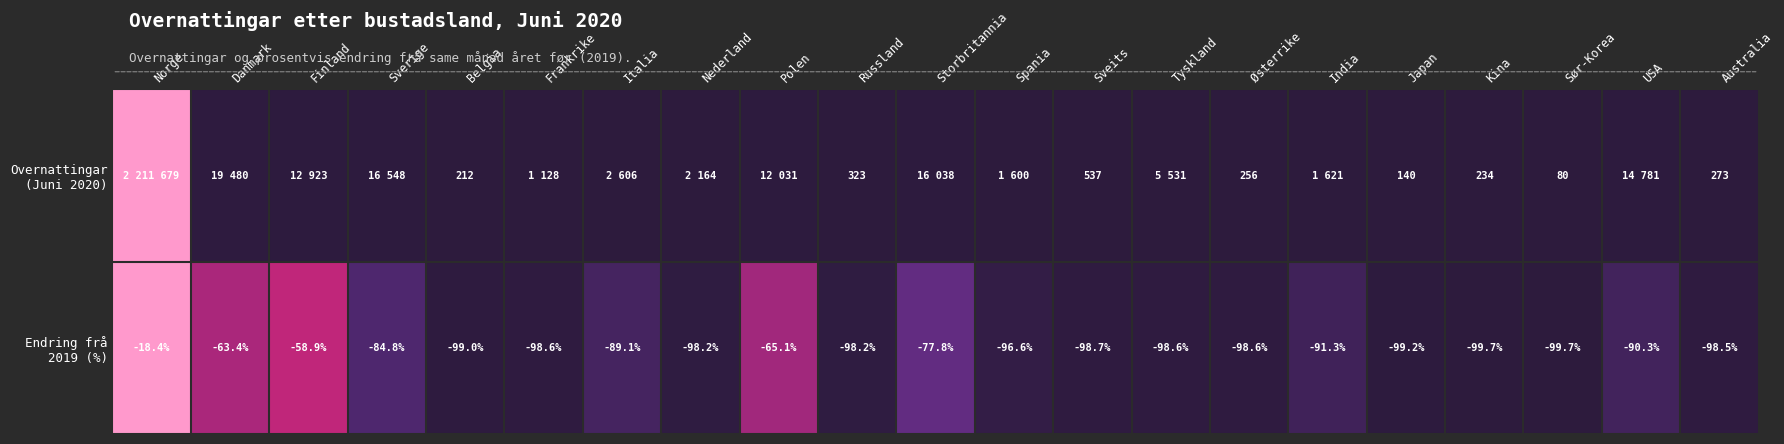

Which category has the highest value in the Overnattingar (Juni 2020) series?

Norge